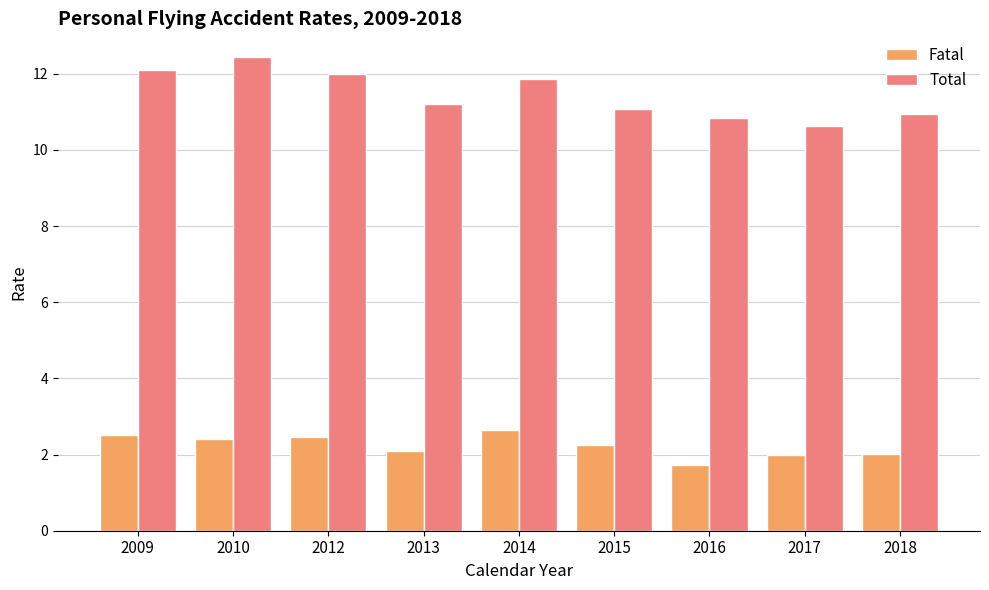

Which series changed the most between 2017 and 2018?

Total